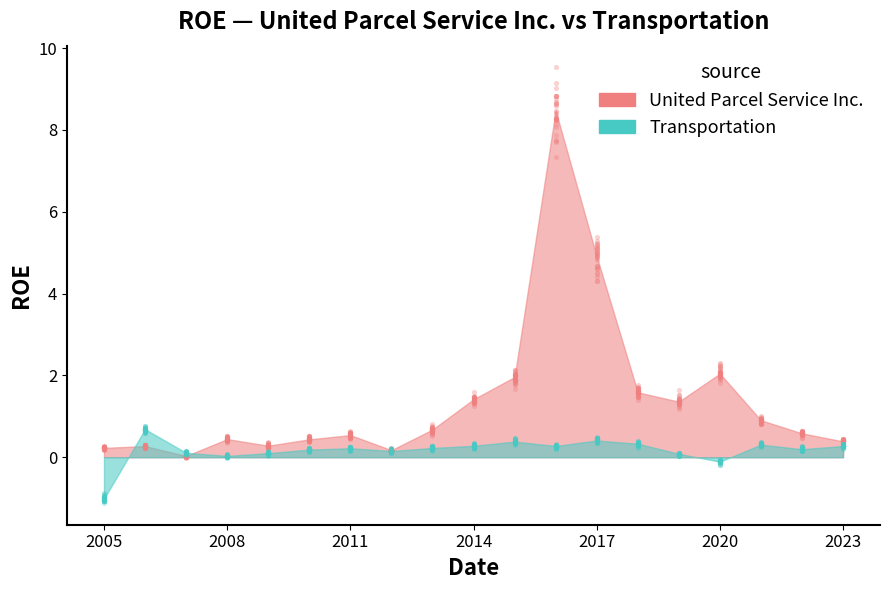

Which series reaches the maximum Y coordinate?

United Parcel Service Inc.